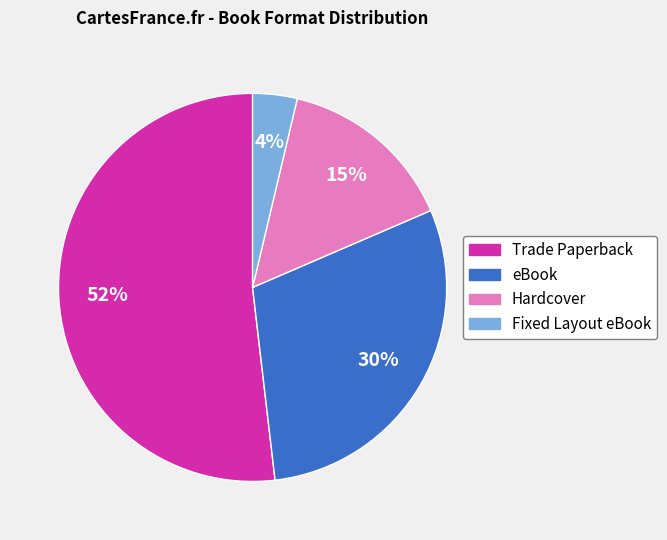

Do eBook and Hardcover together represent more than half of the pie?

No